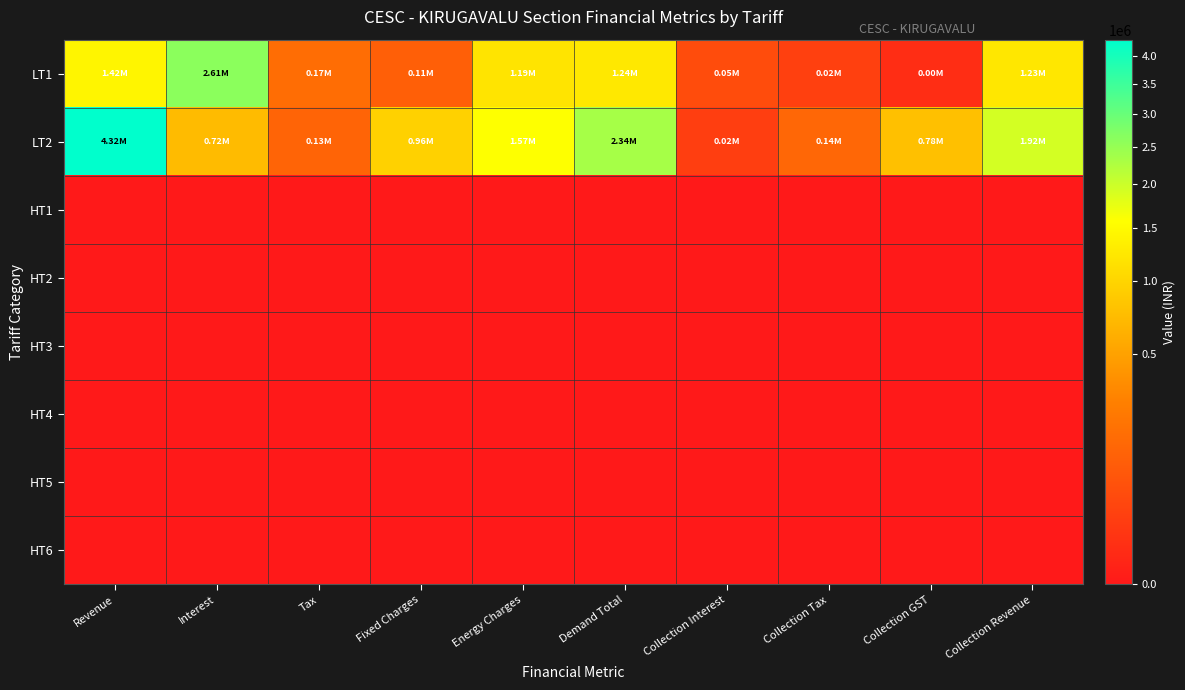

Between Collection Tax and Collection GST, which series saw the biggest shift?

LT2